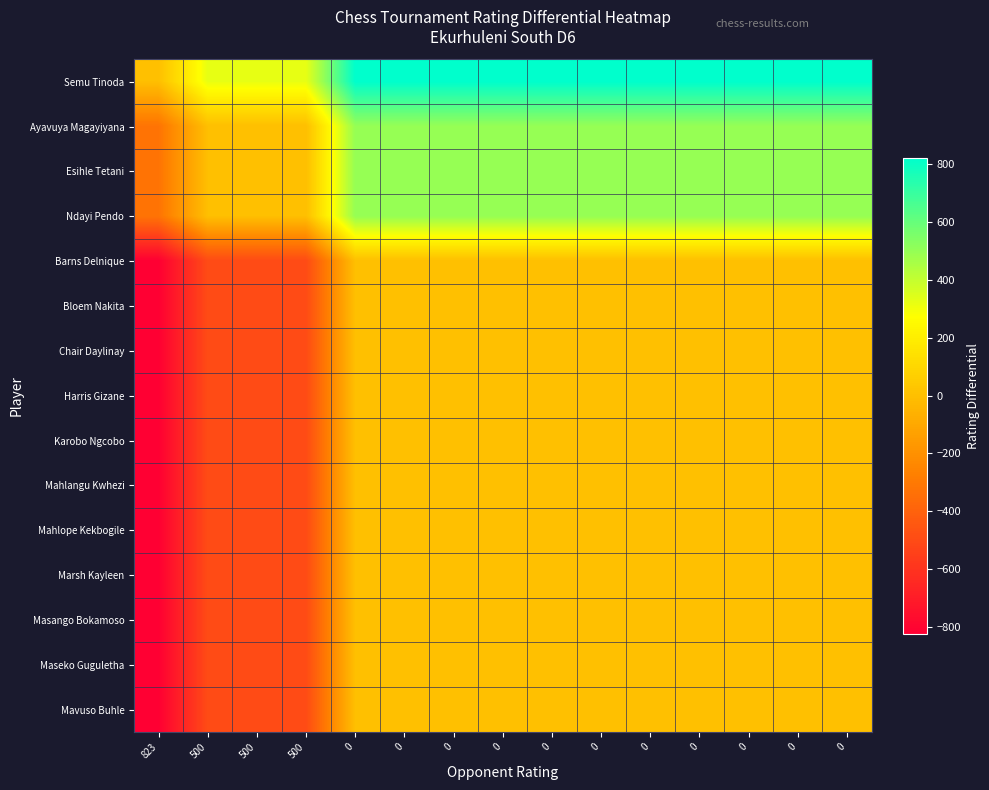

Rank the series by their maximum value, from highest to lowest.

Semu Tinoda, Ayavuya Magayiyana, Esihle Tetani, Ndayi Pendo, Barns Delnique, Bloem Nakita, Chair Daylinay, Harris Gizane, Karobo Ngcobo, Mahlangu Kwhezi, Mahlope Kekbogile, Marsh Kayleen, Masango Bokamoso, Maseko Guguletha, Mavuso Buhle